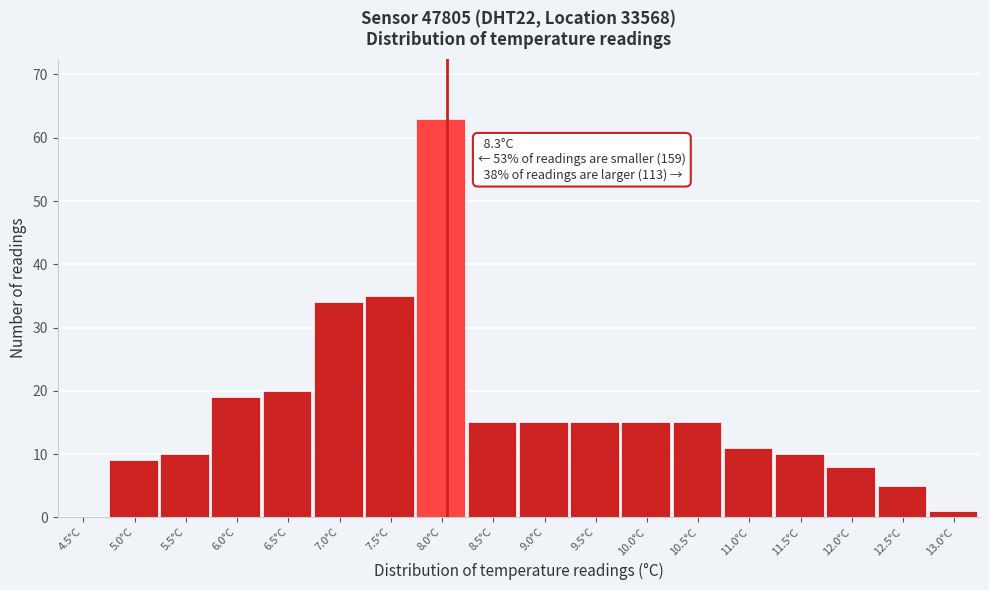

Reading right to left, transcribe all the data shown in this chart.

13.0°C=1	12.5°C=5	12.0°C=8	11.5°C=10	11.0°C=11	10.5°C=15	10.0°C=15	9.5°C=15	9.0°C=15	8.5°C=15	8.0°C=63	7.5°C=35	7.0°C=34	6.5°C=20	6.0°C=19	5.5°C=10	5.0°C=9	4.5°C=0